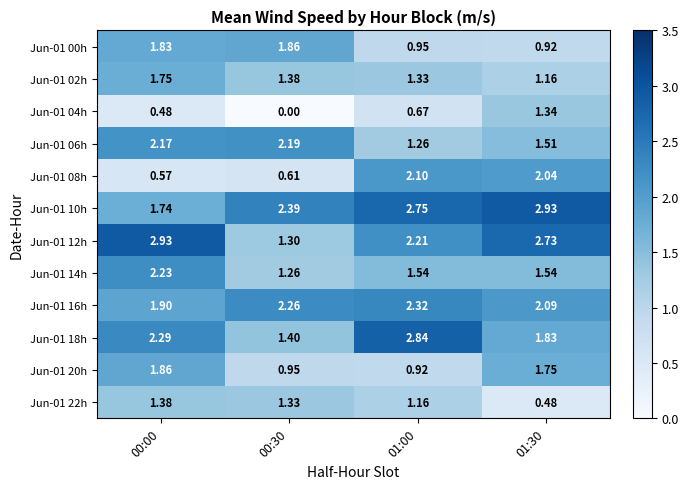

Is the value of Jun-01 02h at 01:30 greater than the value of Jun-01 22h at 00:00?

No